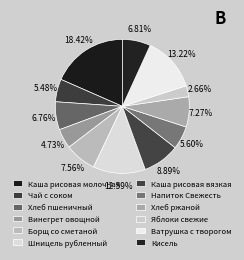

Is it true that Яблоки свежие is 3% of the pie?

True